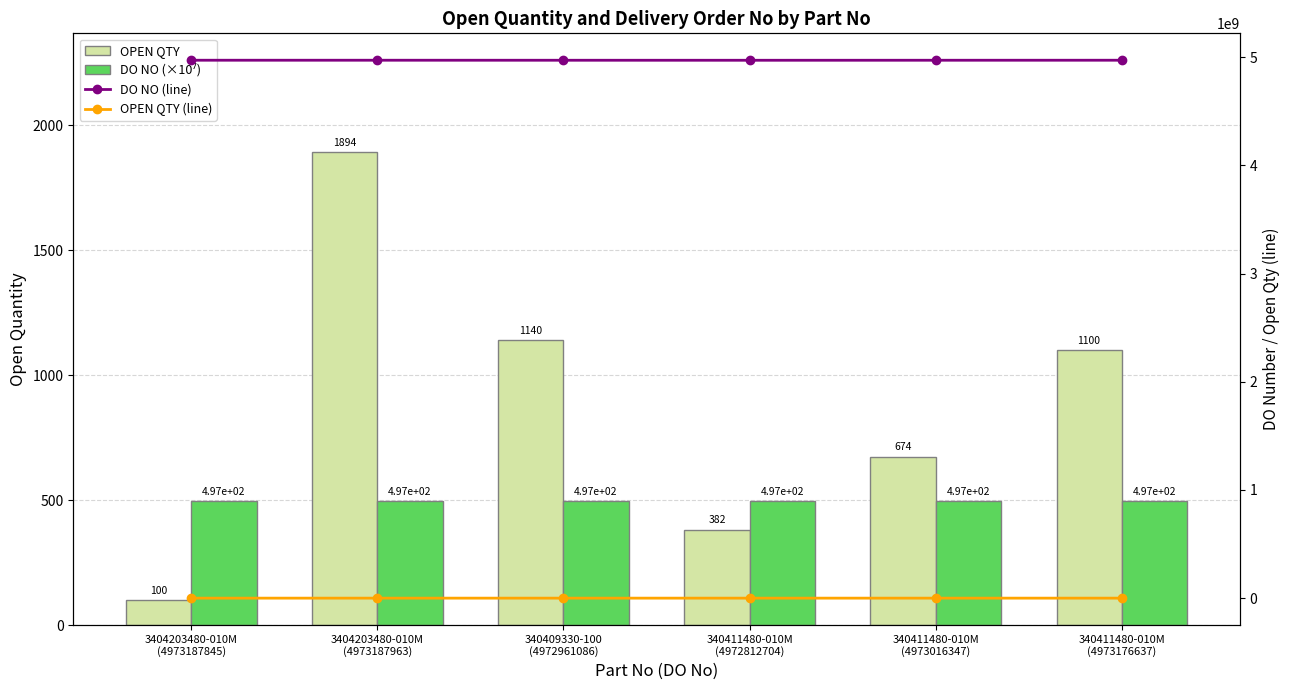

Is the value of DO NO (line) at 340411480-010M
(4972812704) greater than the value of DO NO (×10⁷) at 3404203480-010M
(4973187845)?

Yes